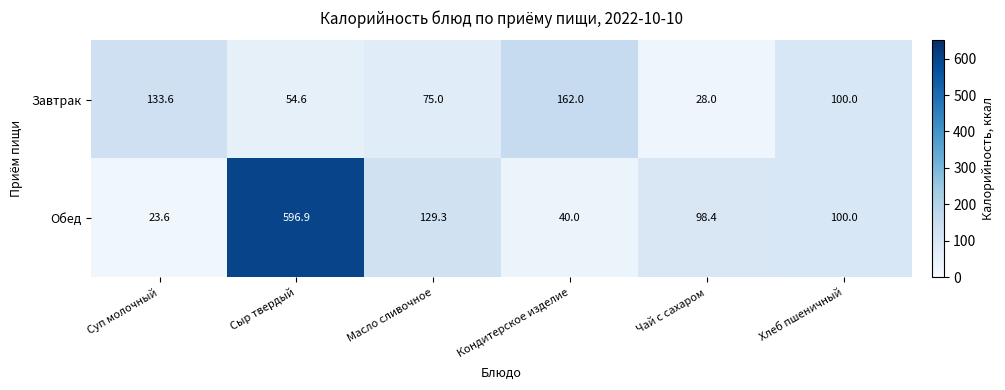

Which series has the largest total across all categories?

Обед